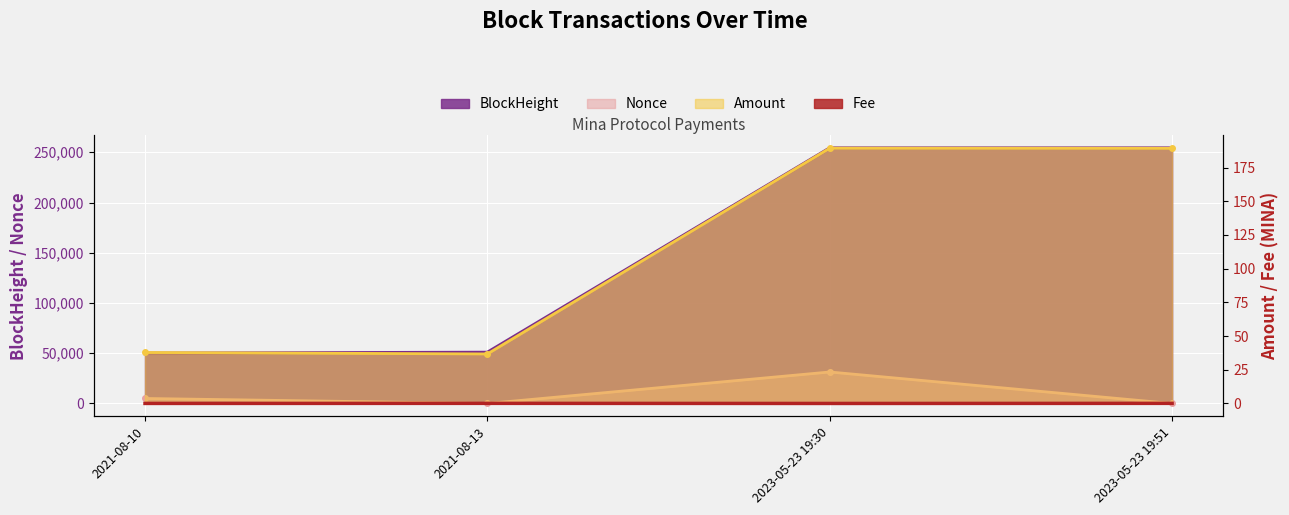

What position from the left is 2021-08-13?

2